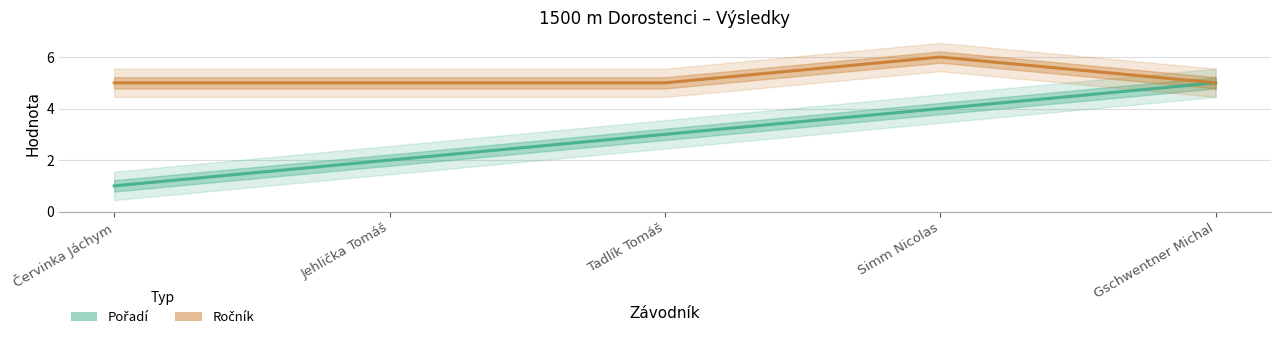

True or false: Ročník and Pořadí intersect in this chart.

False